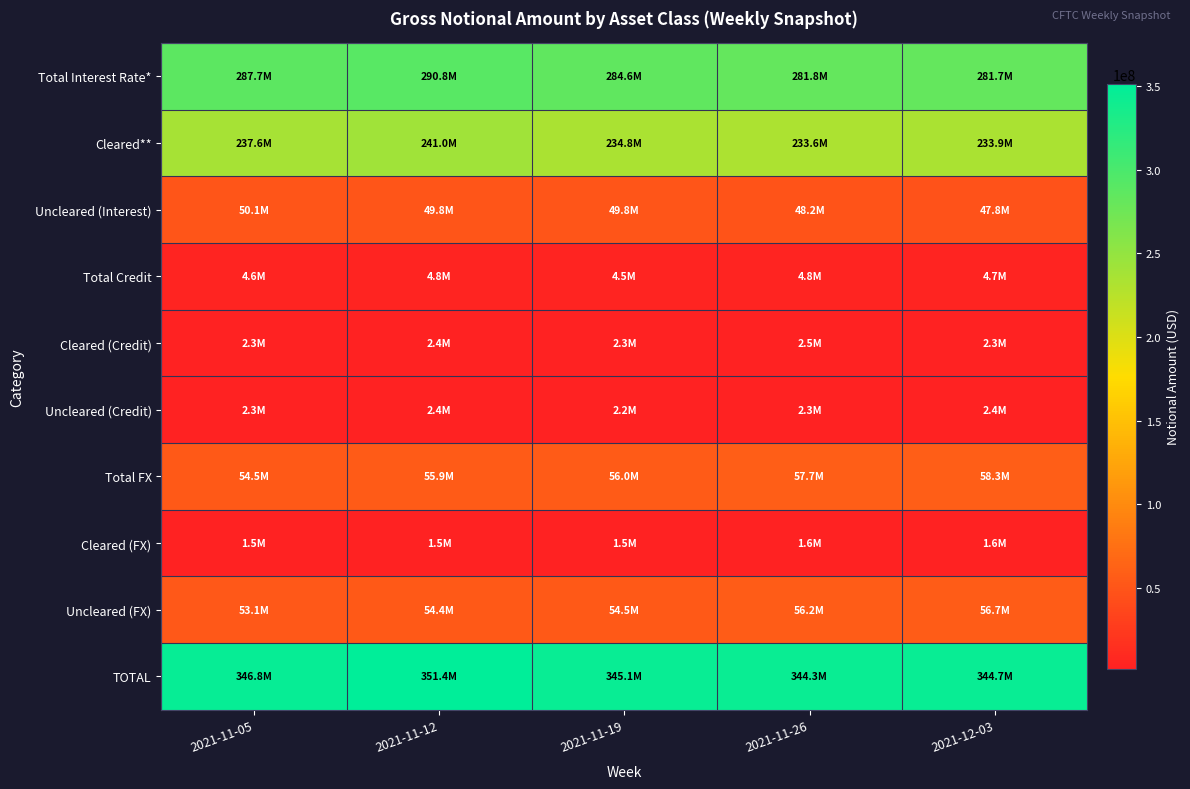

Between 2021-12-03 and 2021-11-19, which is larger?

2021-11-19